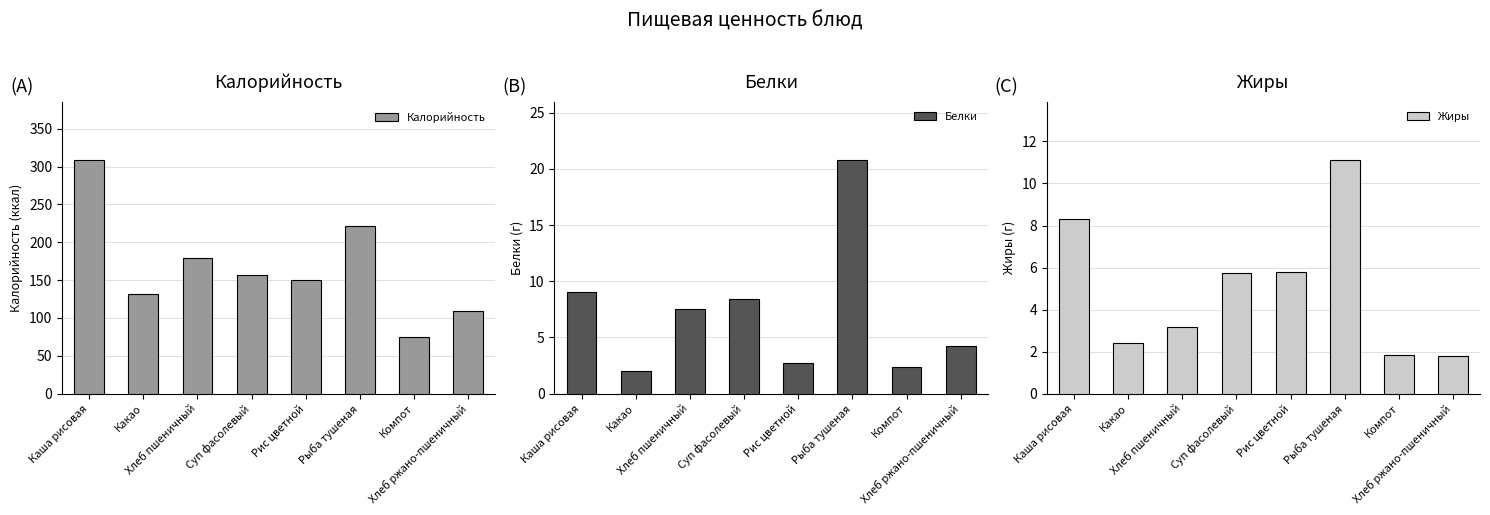

Is it true that Белки equals 16.0 at Каша рисовая?

False